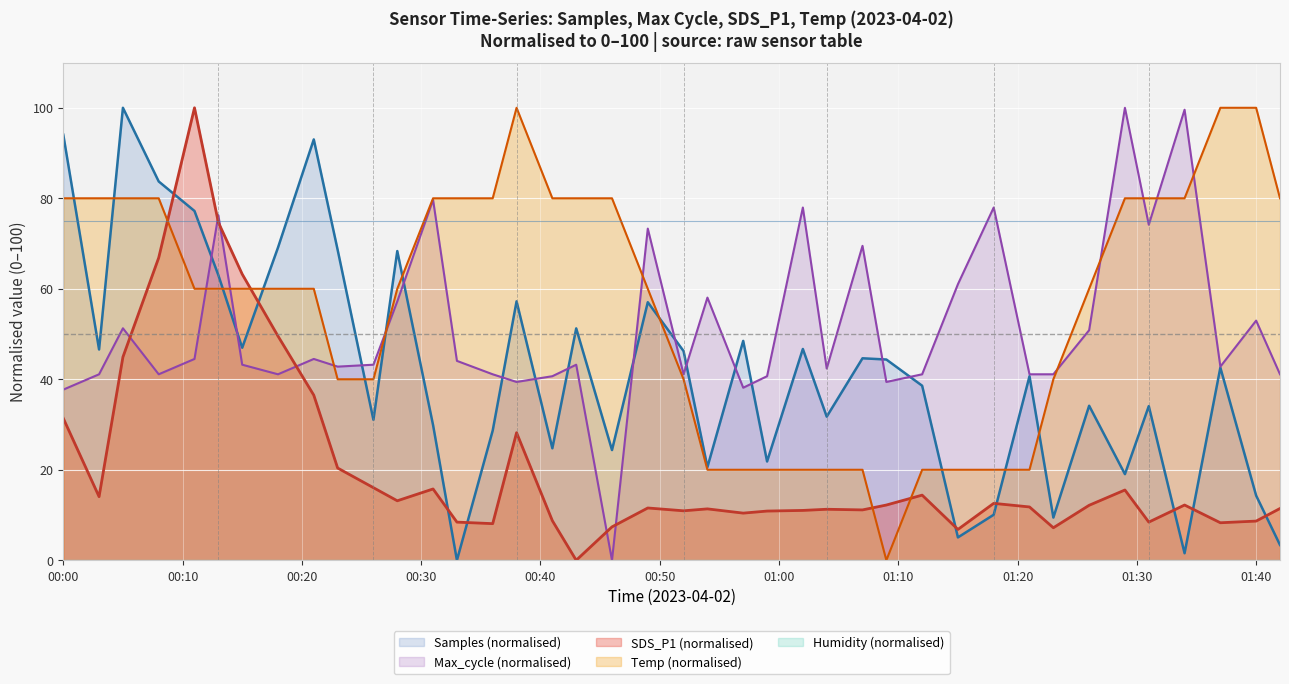

How many lines are shown in the chart?

4